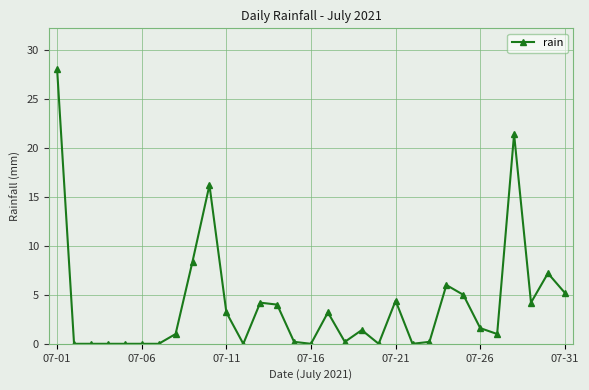

What is the difference between the second highest and second lowest values?

21.4